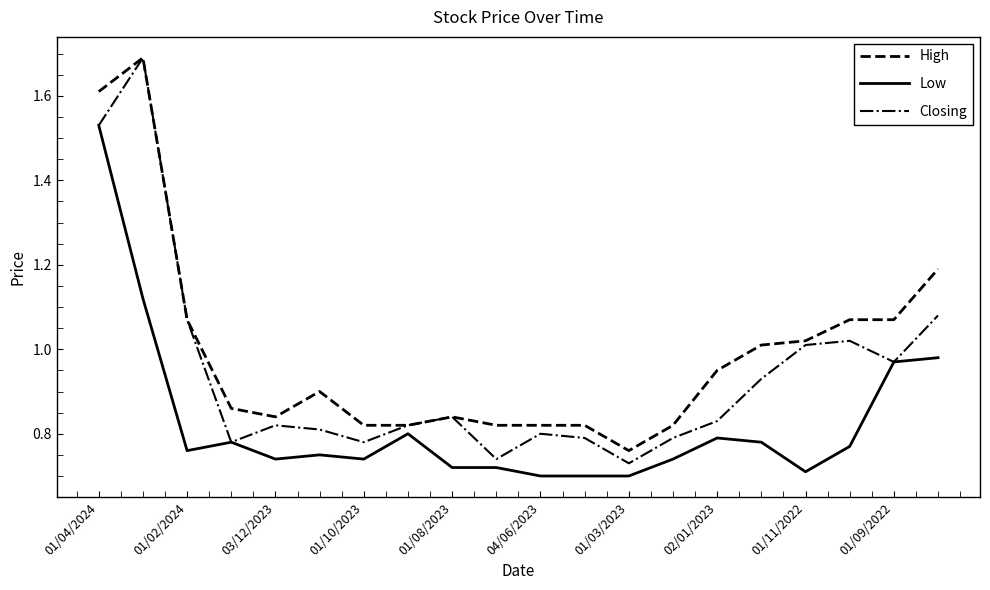

What are all the series names shown in the legend?

High, Low, Closing